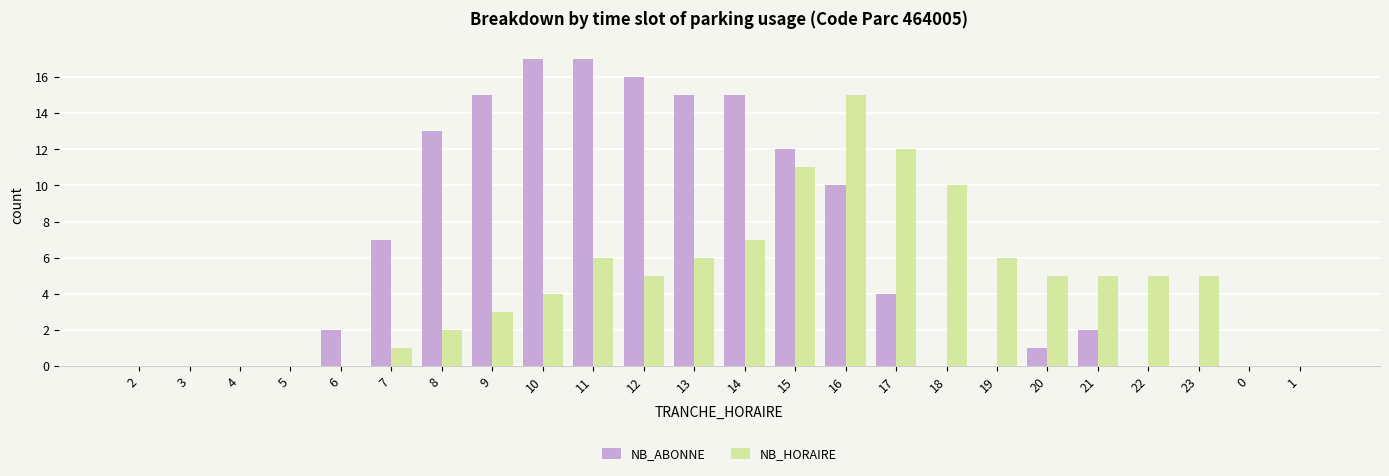

True or false: NB_ABONNE has a value of 6 at 15.

False